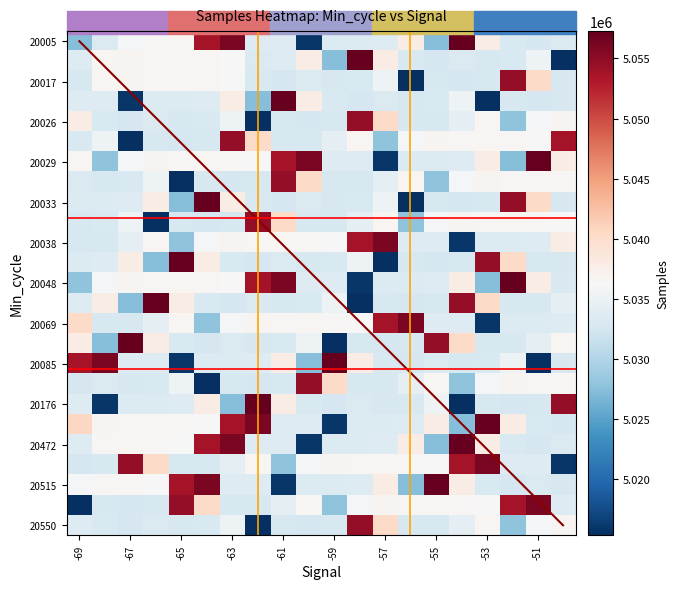

At how many categories does at least one series exceed 5046231?

20